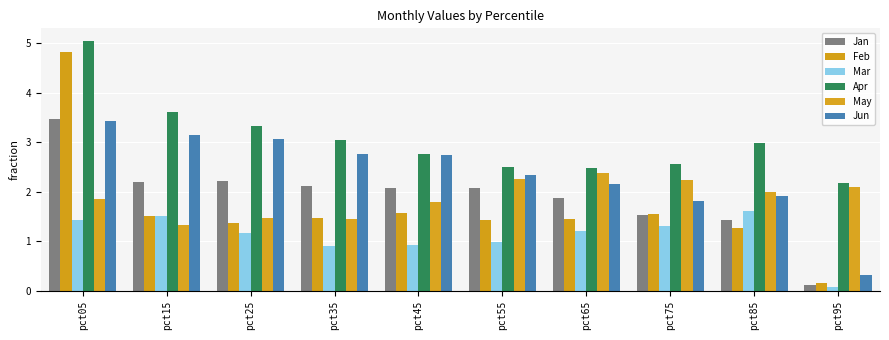

The Jan series shows 1.9 at pct85. True or false?

False